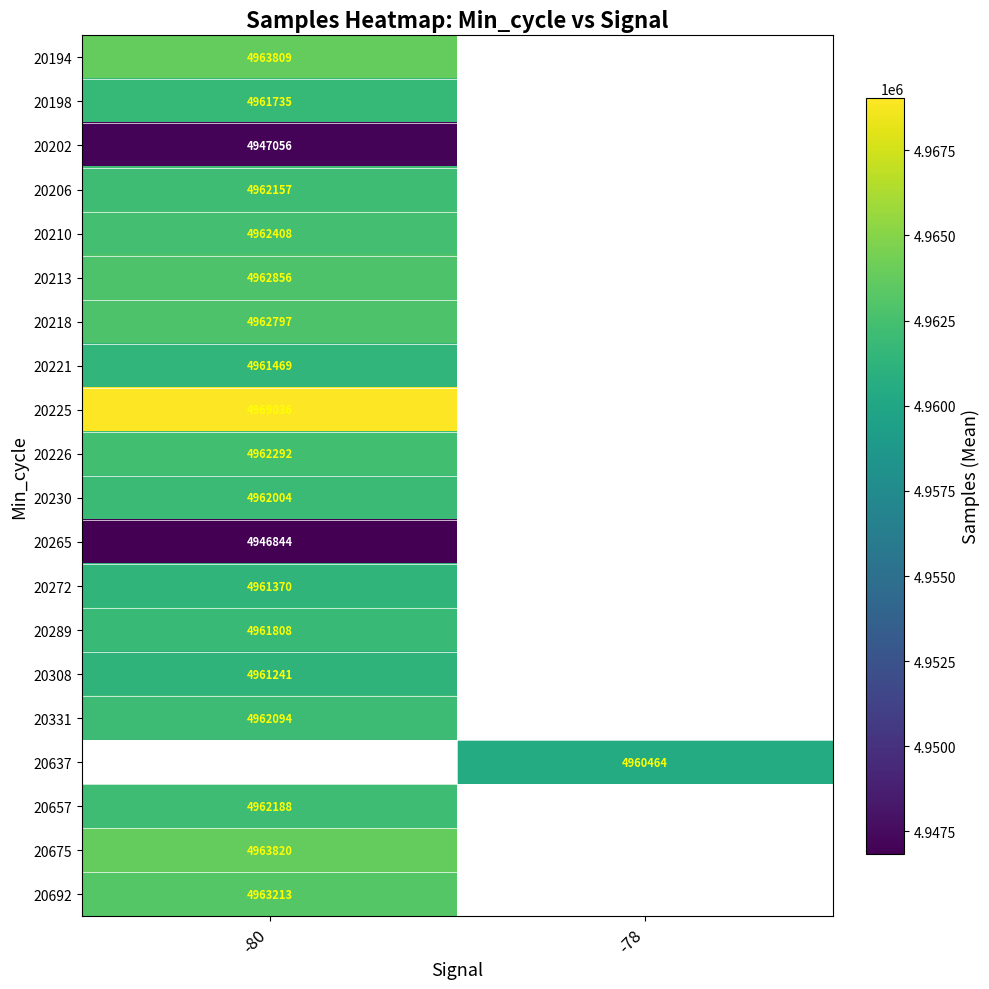

How many data points does each series have?

2